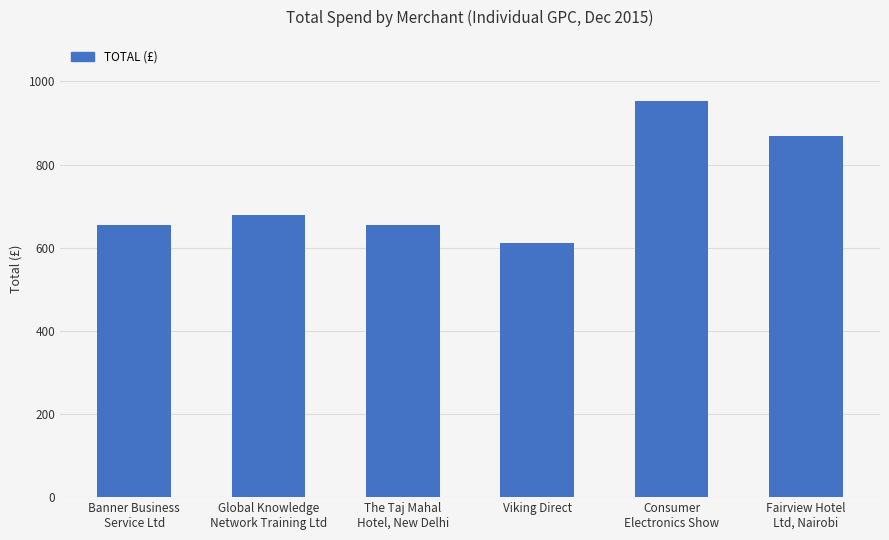

What is the minimum value shown in the chart?

611.7